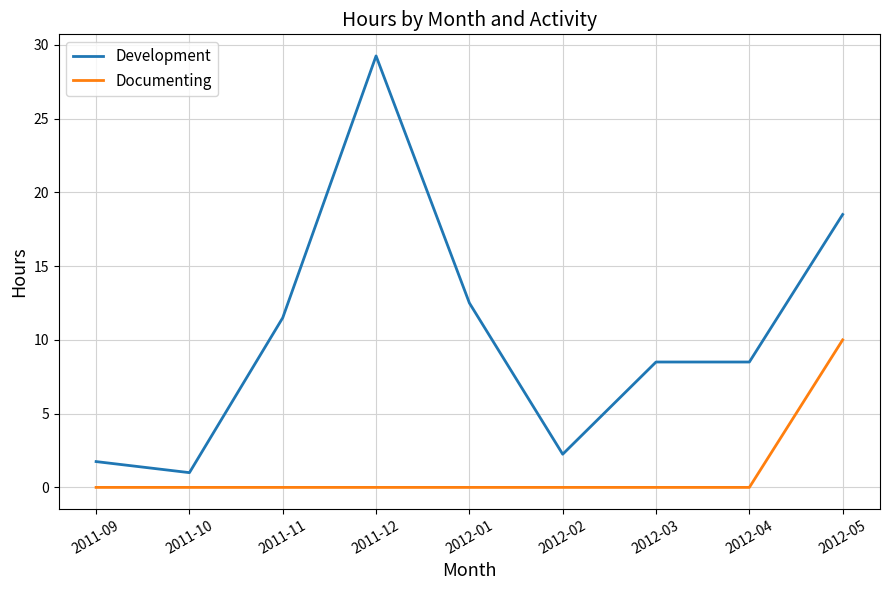

Where is Development nearest to the value 15?

2012-01